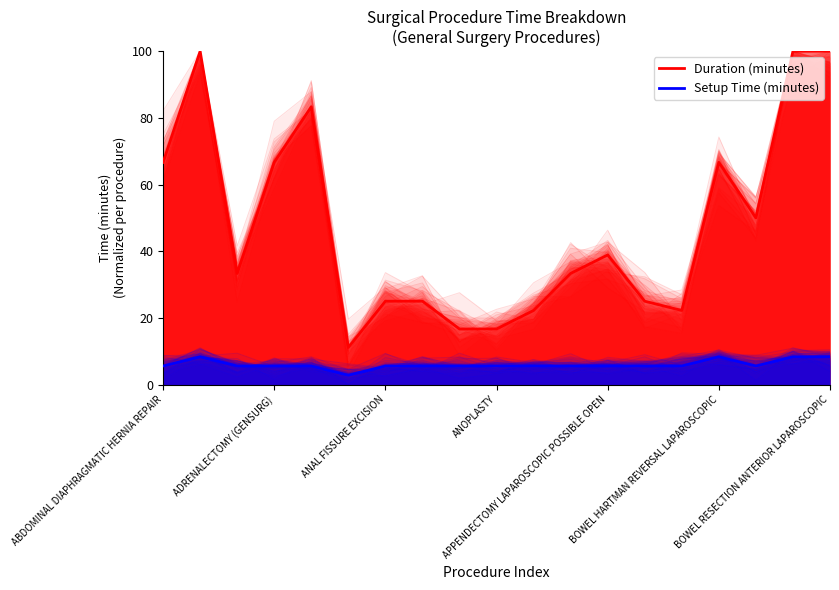

True or false: Setup Time (minutes) and Duration (minutes) intersect in this chart.

False